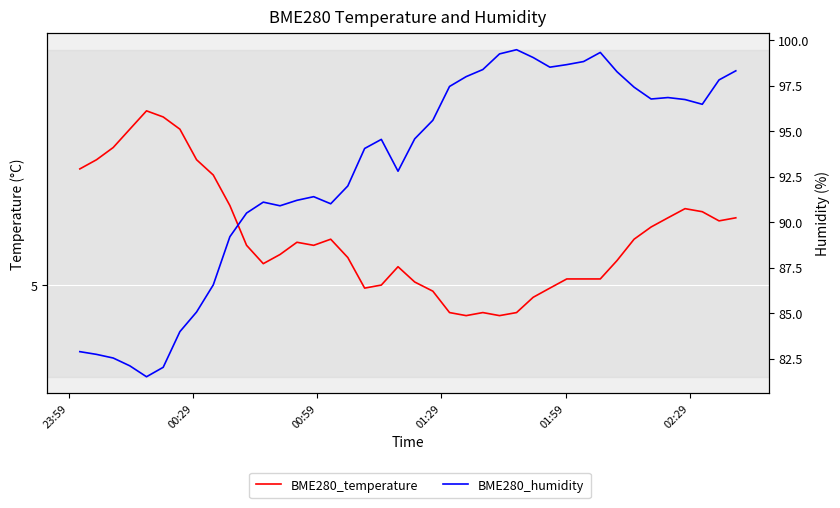

Does the chart display data point markers on the line(s)?

No